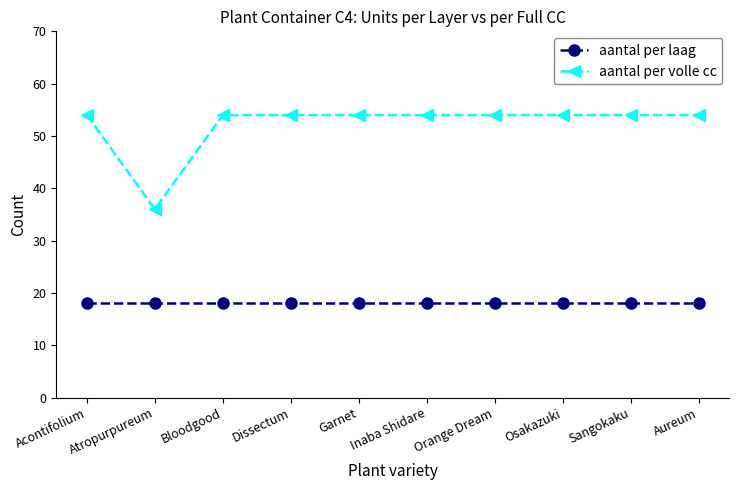

True or false: aantal per laag and aantal per volle cc intersect in this chart.

False